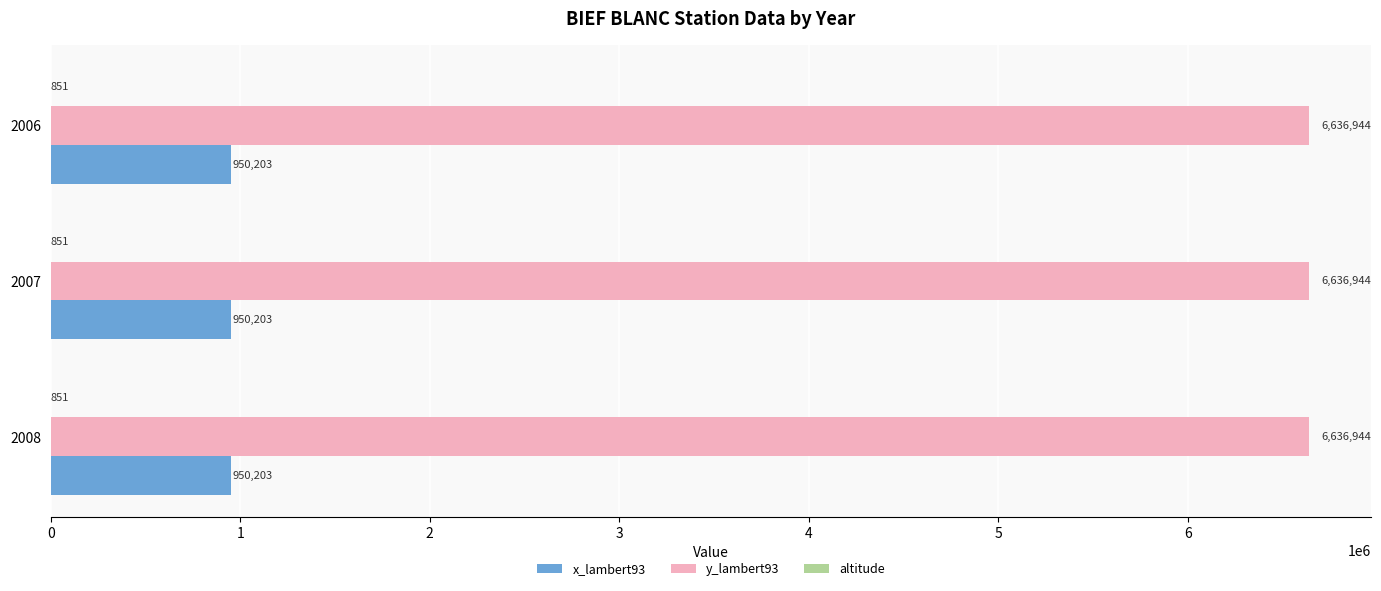

Is it true that y_lambert93 equals 6636944 at 2008?

True